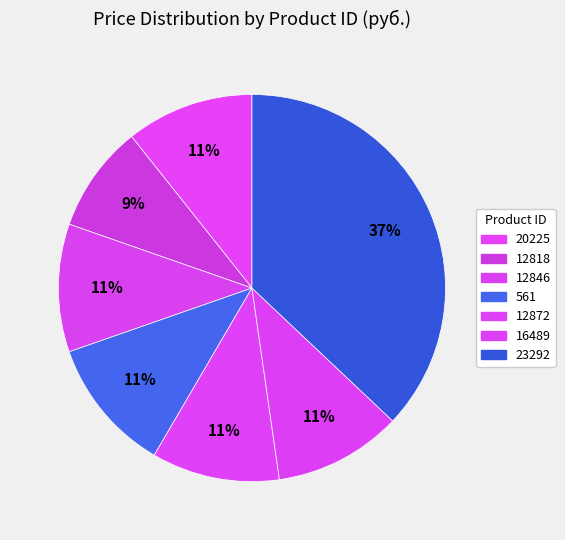

Rank the categories by value from lowest to highest.

12818, 20225, 12846, 12872, 16489, 561, 23292